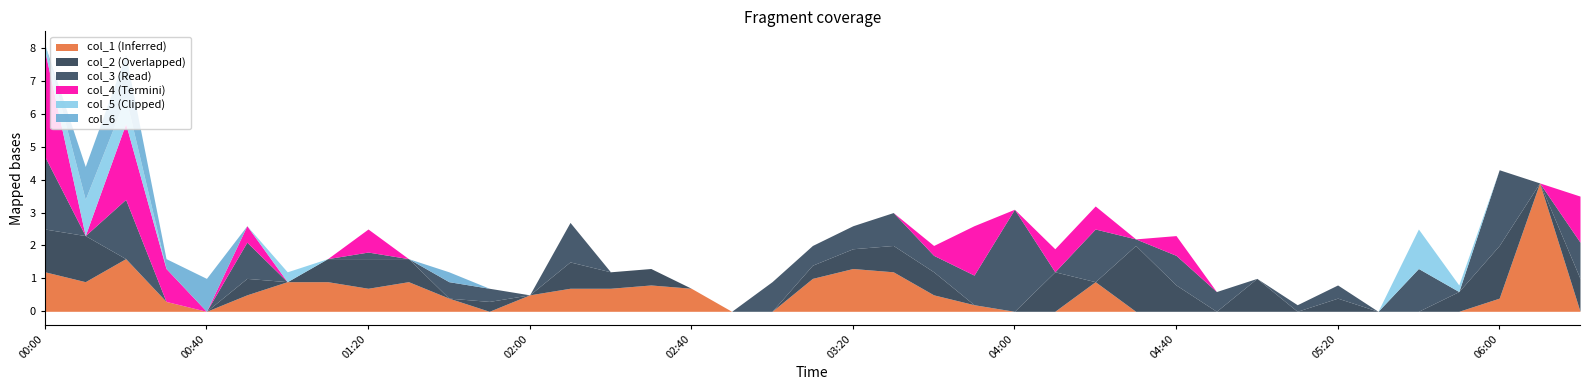

Does the chart have visible grid lines?

No